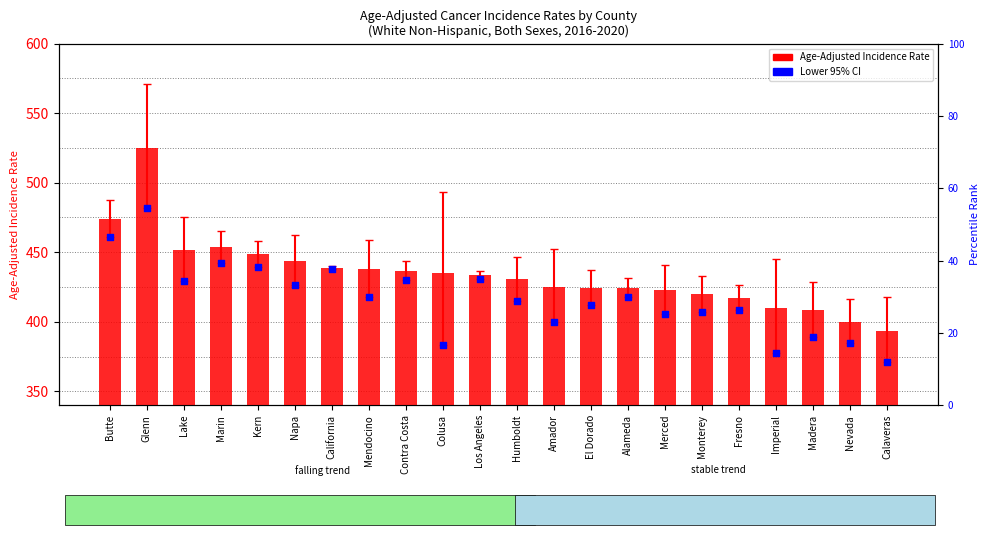

Which series has the widest spread of Y values?

Age-Adjusted Incidence Rate